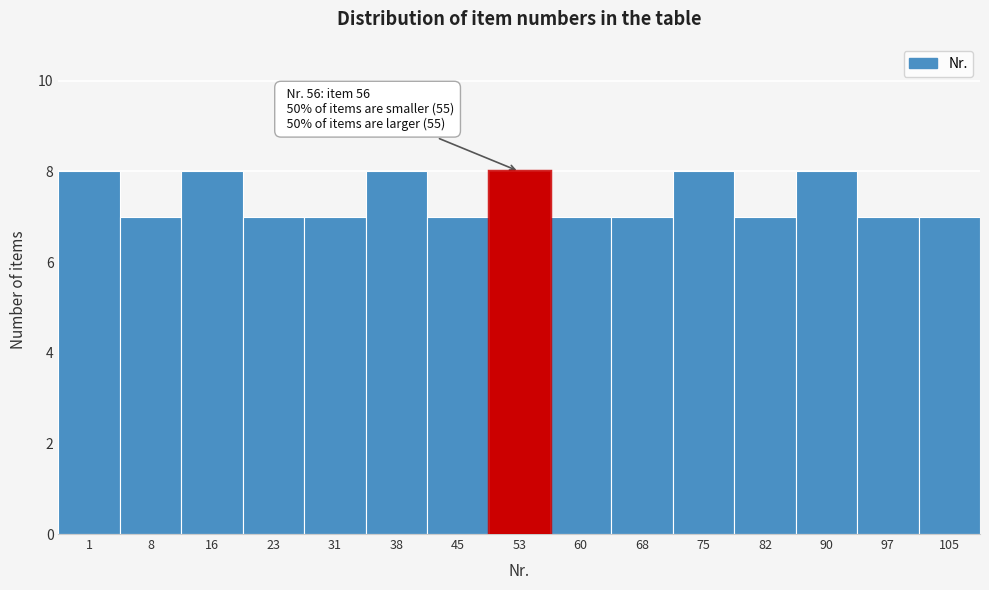

Reading left to right, transcribe all the data shown in this chart.

8	7	8	7	7	8	7	8	7	7	8	7	8	7	7